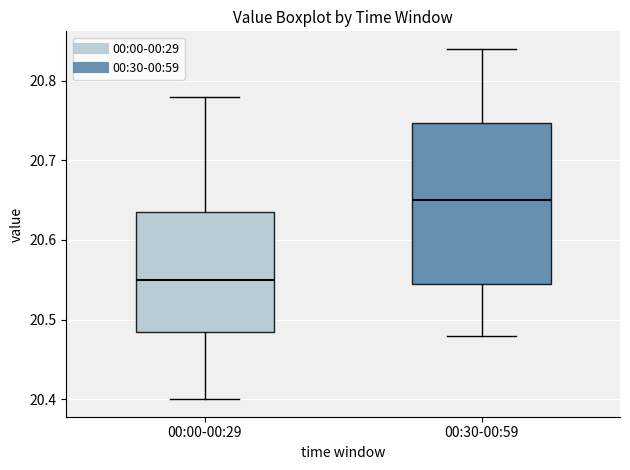

Which box is the tallest, from its lower edge to its upper edge?

00:30-00:59